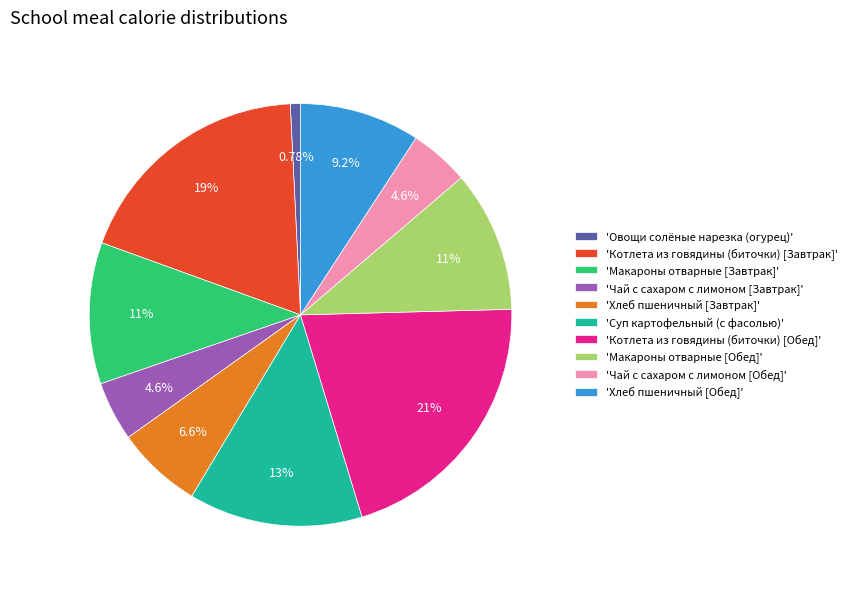

Which has a higher value, 'Котлета из говядины (биточки) [Завтрак]' or 'Чай с сахаром с лимоном [Обед]'?

'Котлета из говядины (биточки) [Завтрак]'